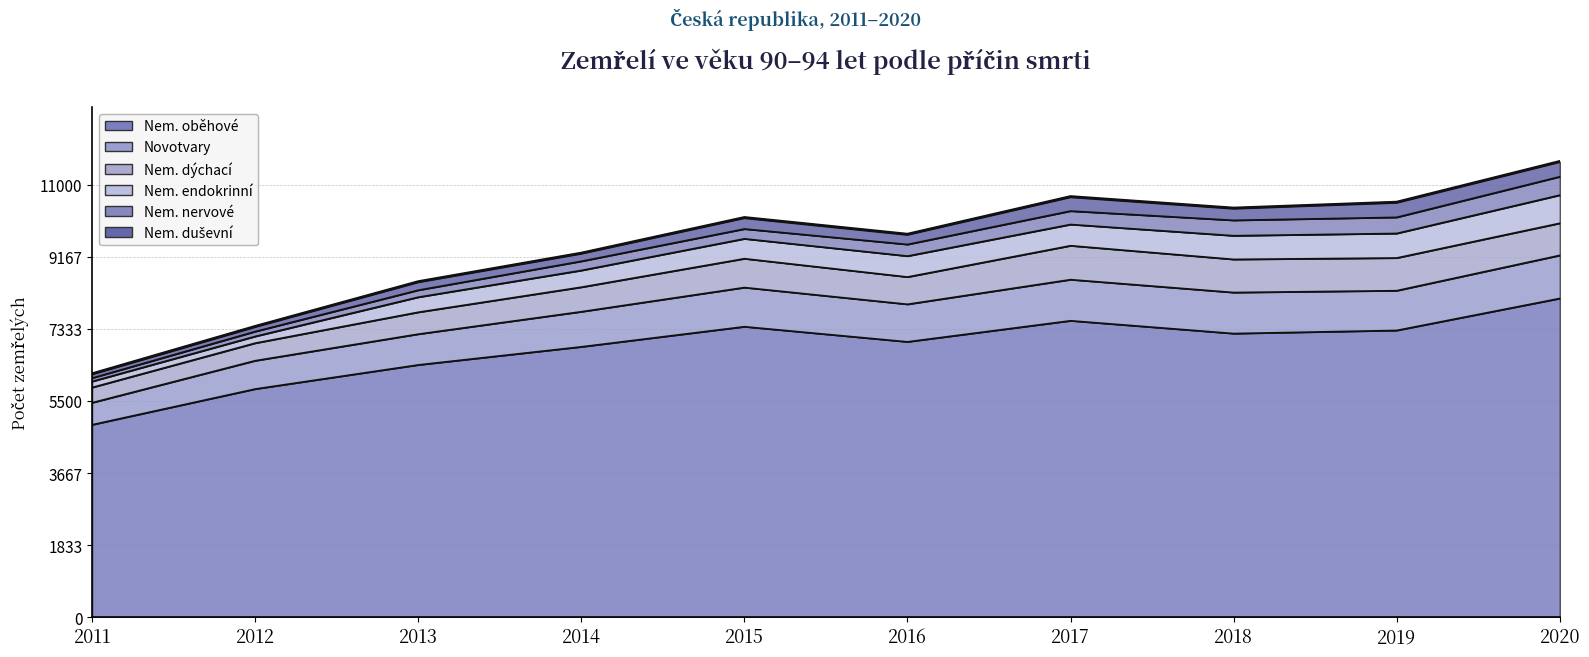

How many lines are shown in the chart?

6